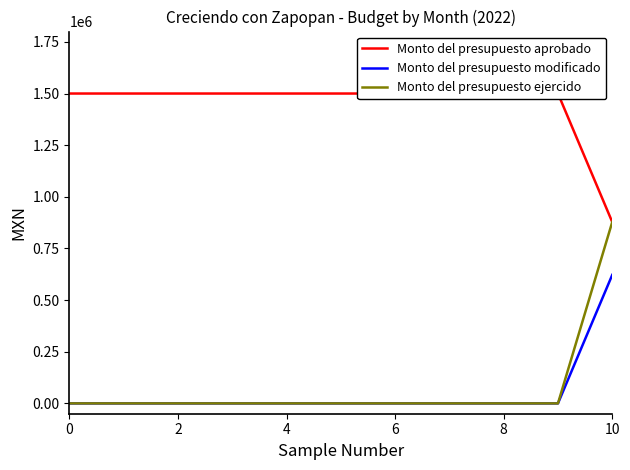

How many lines are shown in the chart?

3